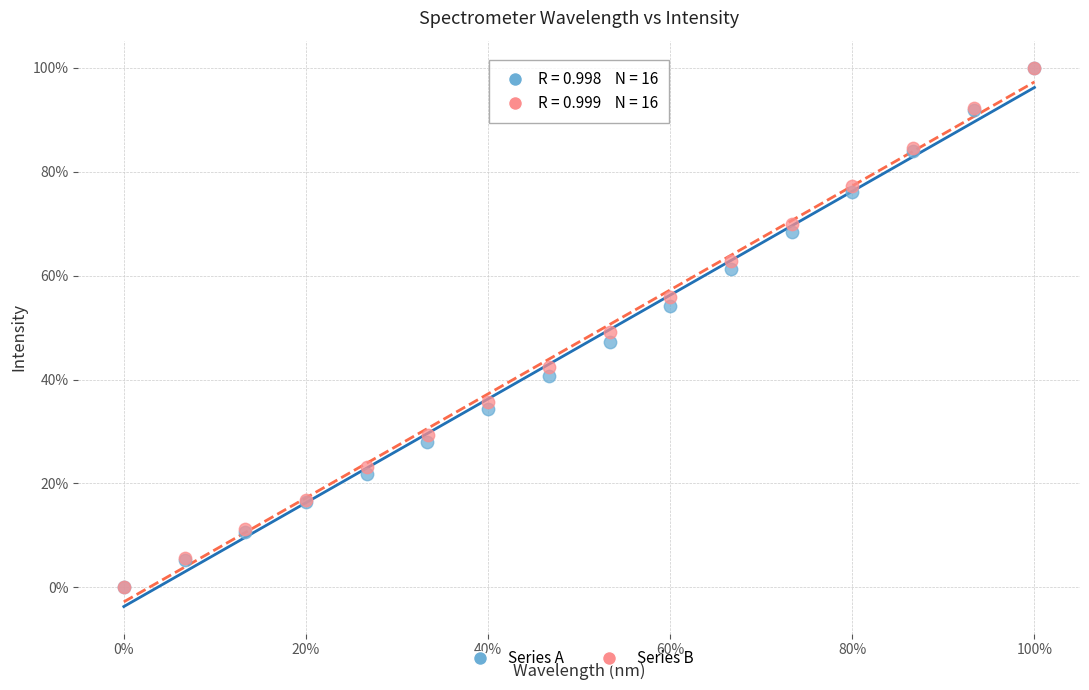

What are all the series names shown in the legend?

Series A, Series B